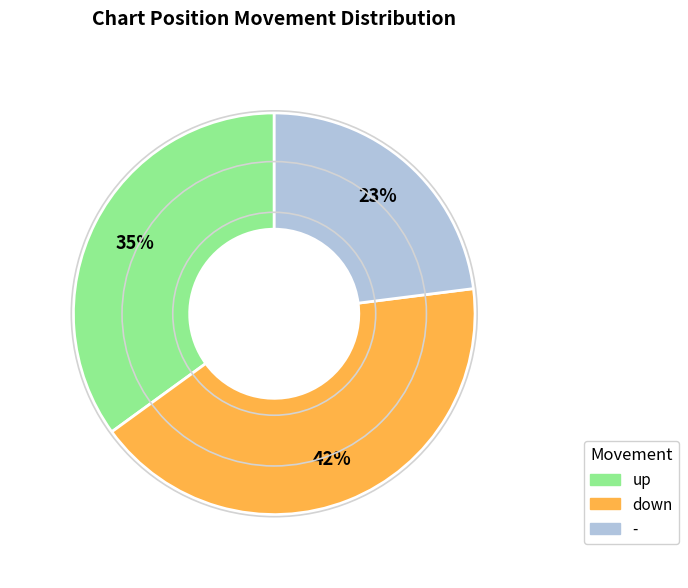

How many slices are in this pie chart?

3